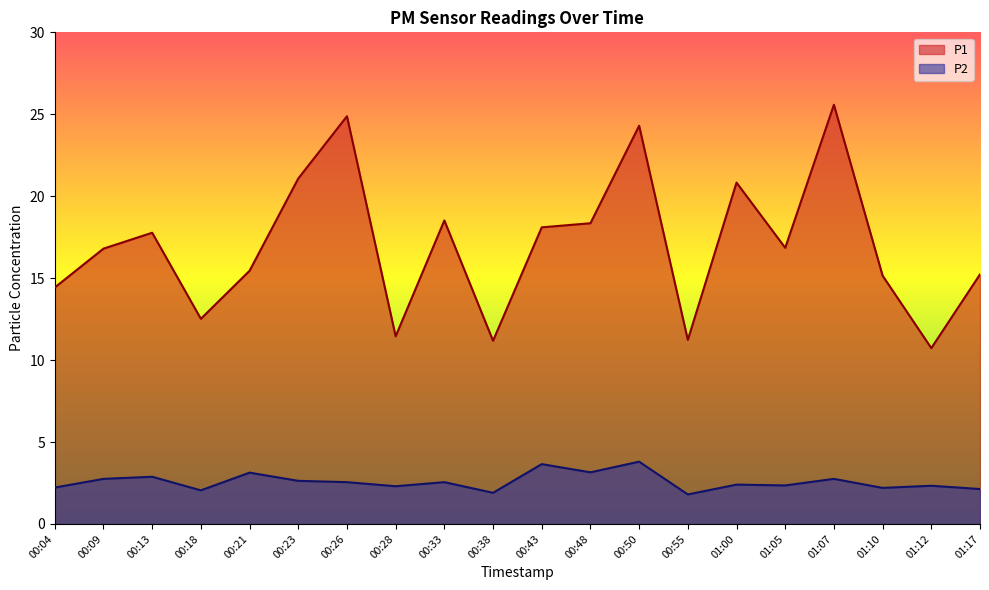

The P1 series shows 10.7 at 01:12. True or false?

True